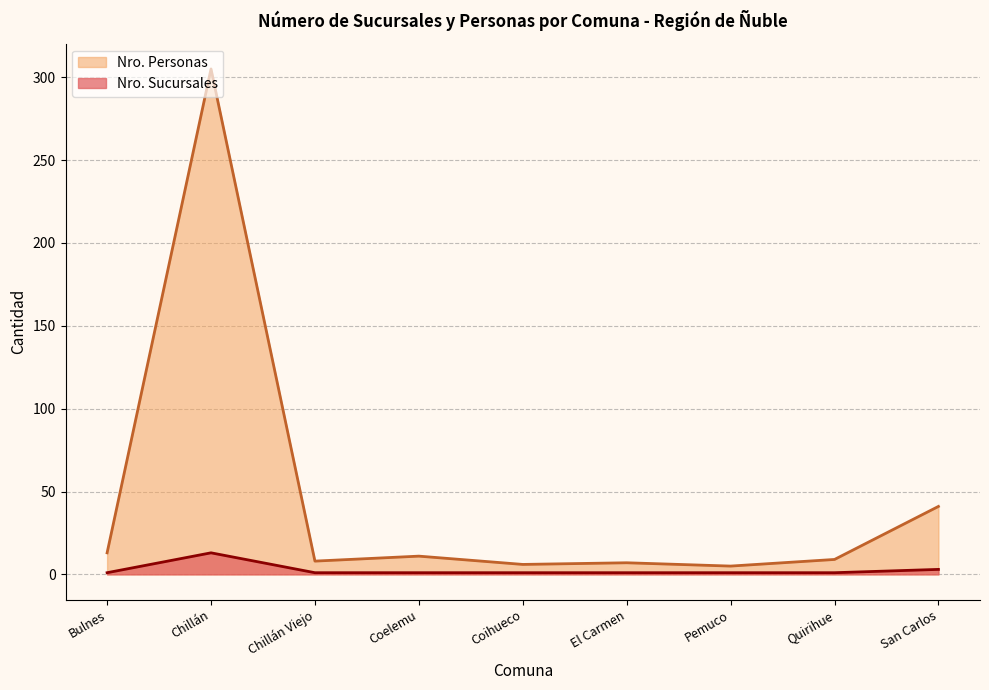

How many interior local peaks does the Nro. Personas series have?

3